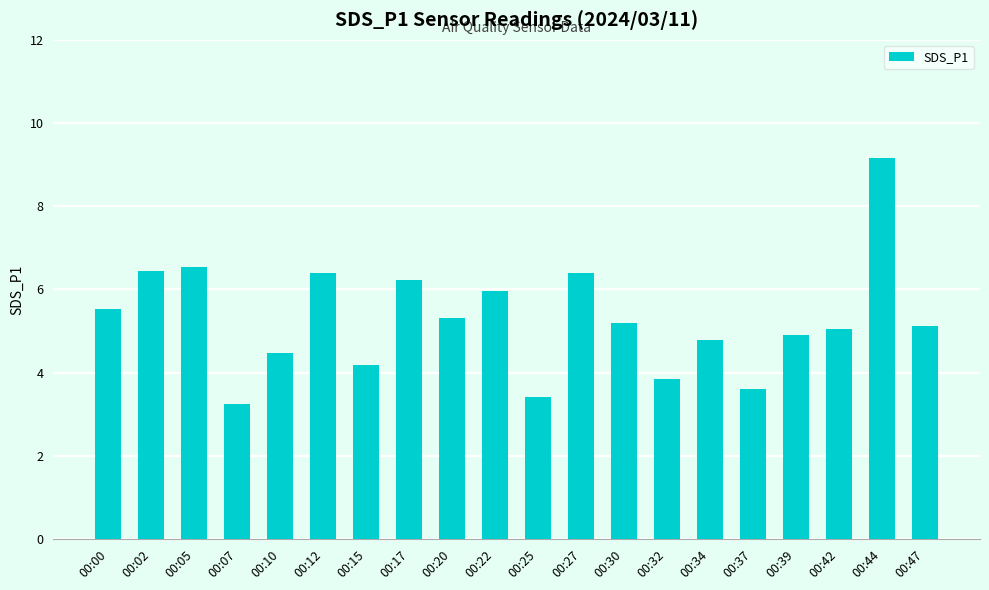

At which category does the chart reach its minimum across all series?

00:07